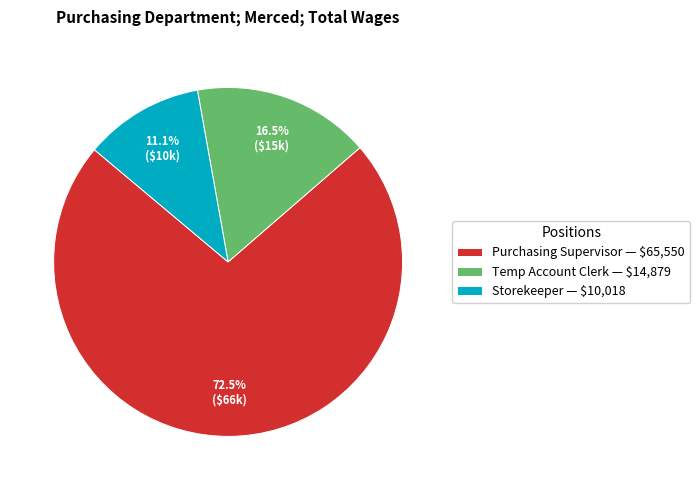

The Storekeeper slice represents 11% of the pie. True or false?

True